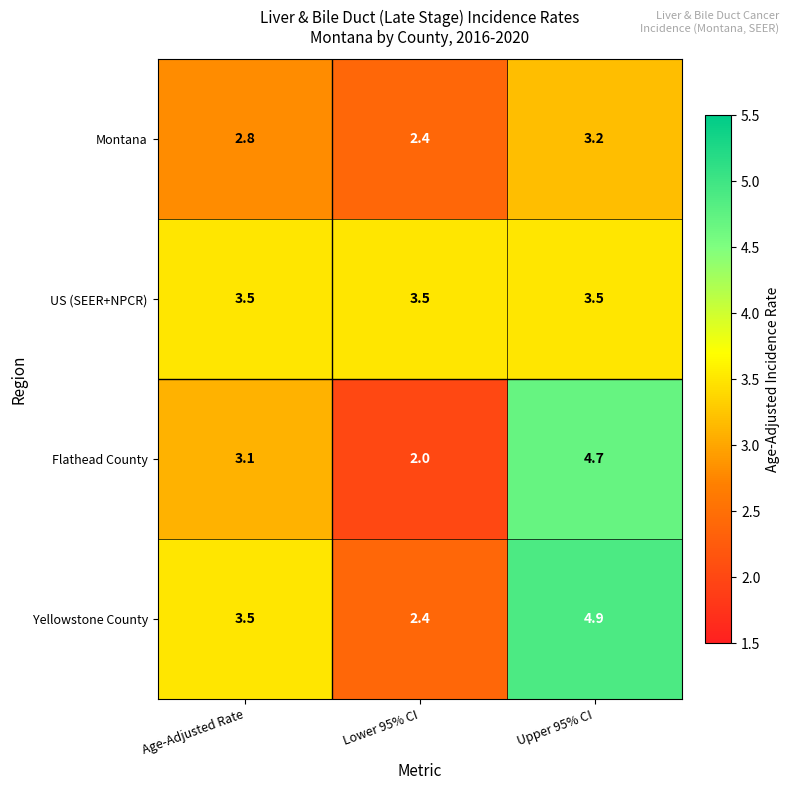

Count the number of data series in this chart.

4